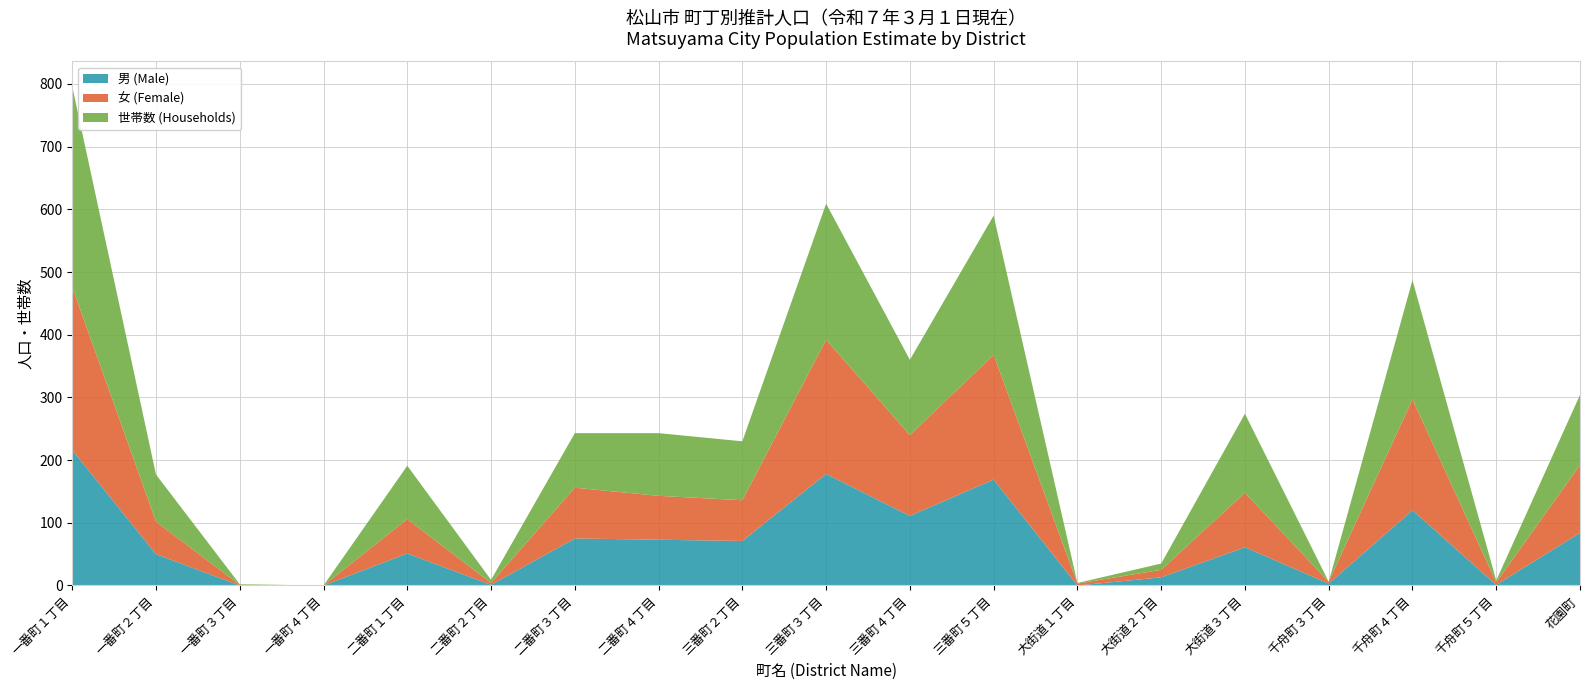

Reading left to right, list all the values displayed in this chart.

男 (Male): 一番町１丁目=216	一番町２丁目=50	一番町３丁目=0	一番町４丁目=0	二番町１丁目=51	二番町２丁目=1	二番町３丁目=75	二番町４丁目=73	三番町２丁目=71	三番町３丁目=178	三番町４丁目=111	三番町５丁目=169	大街道１丁目=0	大街道２丁目=13	大街道３丁目=61	千舟町３丁目=3	千舟町４丁目=120	千舟町５丁目=1	花園町=84
女 (Female): 一番町１丁目=260	一番町２丁目=52	一番町３丁目=1	一番町４丁目=0	二番町１丁目=55	二番町２丁目=3	二番町３丁目=81	二番町４丁目=70	三番町２丁目=65	三番町３丁目=214	三番町４丁目=129	三番町５丁目=199	大街道１丁目=3	大街道２丁目=12	大街道３丁目=87	千舟町３丁目=3	千舟町４丁目=177	千舟町５丁目=4	花園町=108
世帯数 (Households): 一番町１丁目=320	一番町２丁目=75	一番町３丁目=1	一番町４丁目=0	二番町１丁目=85	二番町２丁目=5	二番町３丁目=87	二番町４丁目=100	三番町２丁目=94	三番町３丁目=217	三番町４丁目=120	三番町５丁目=222	大街道１丁目=1	大街道２丁目=10	大街道３丁目=126	千舟町３丁目=0	千舟町４丁目=190	千舟町５丁目=3	花園町=112